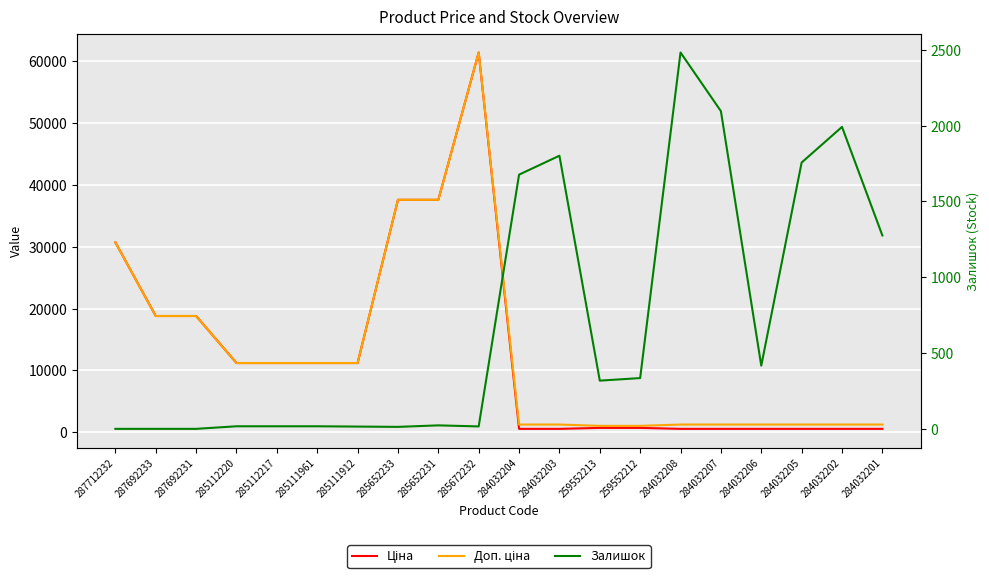

Which label corresponds to the smallest value in the chart?

287712232